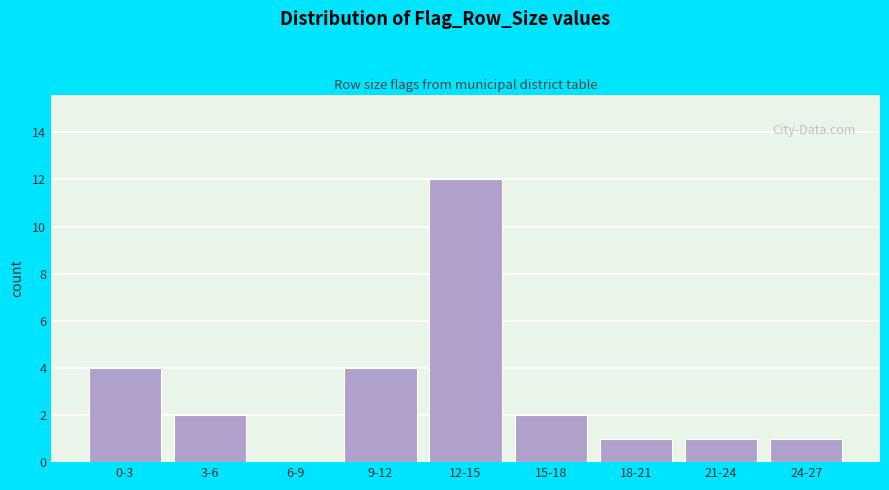

Reading right to left, what are all the values shown in this chart?

24-27=1	21-24=1	18-21=1	15-18=2	12-15=12	9-12=4	6-9=0	3-6=2	0-3=4